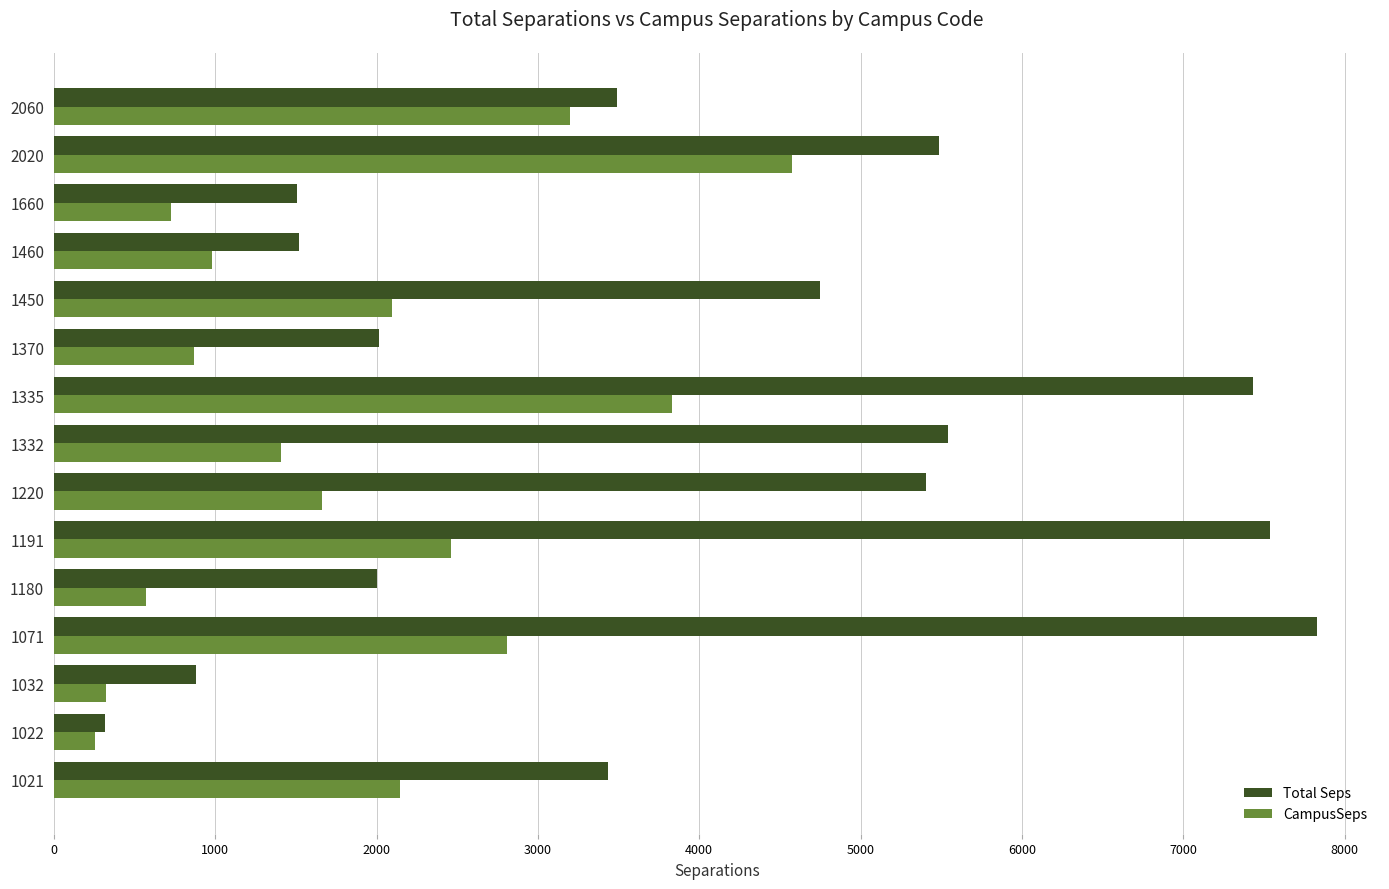

List the series in order of their peak value, highest first.

Total Seps, CampusSeps